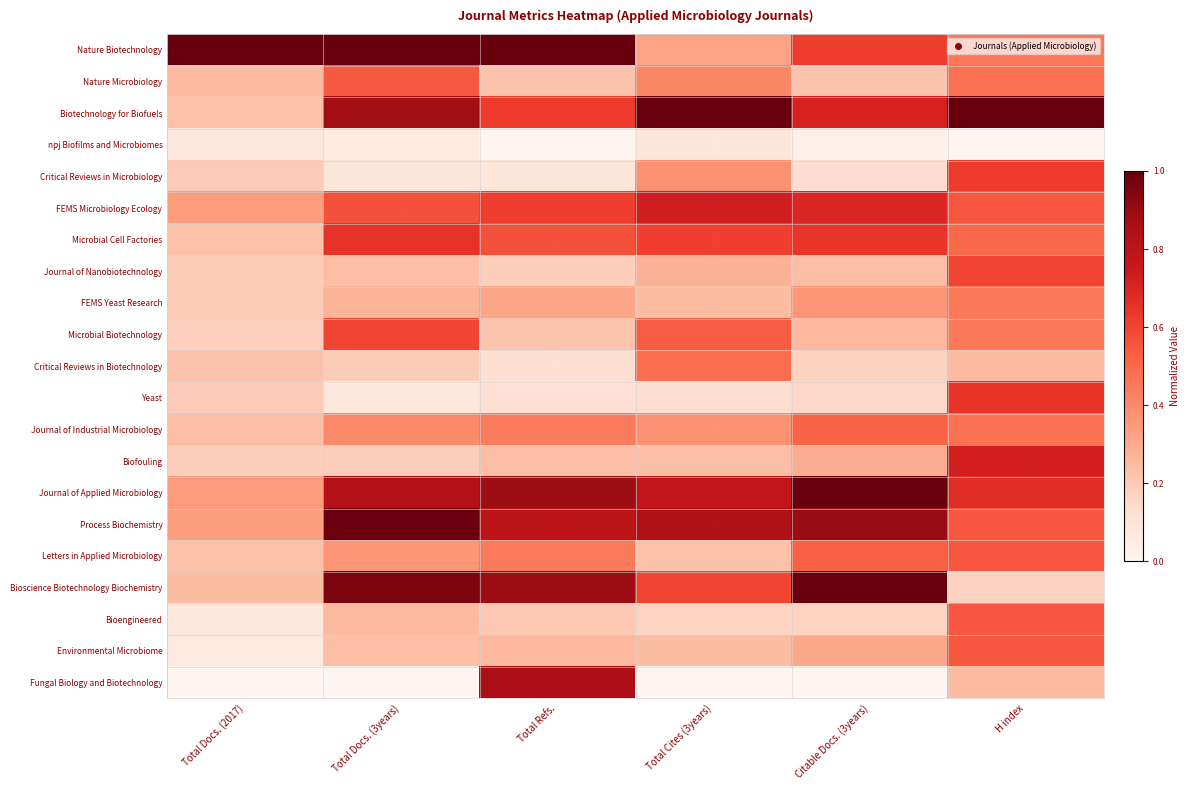

Count the number of data series in this chart.

21